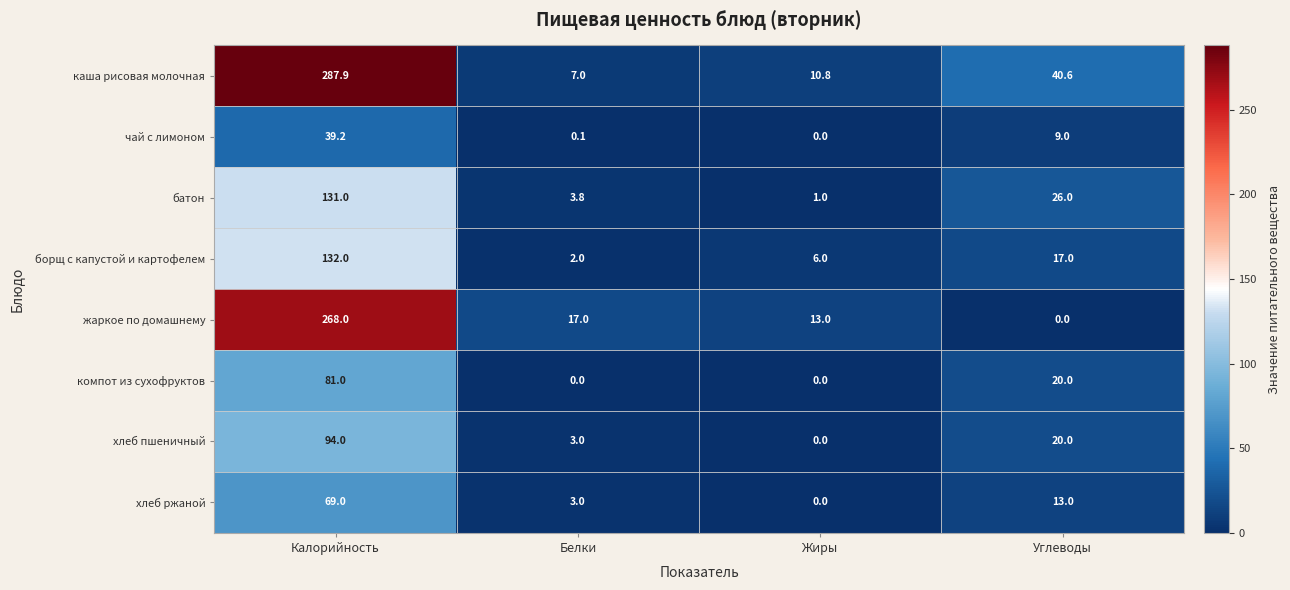

Where is чай с лимоном nearest to the value 19?

Углеводы